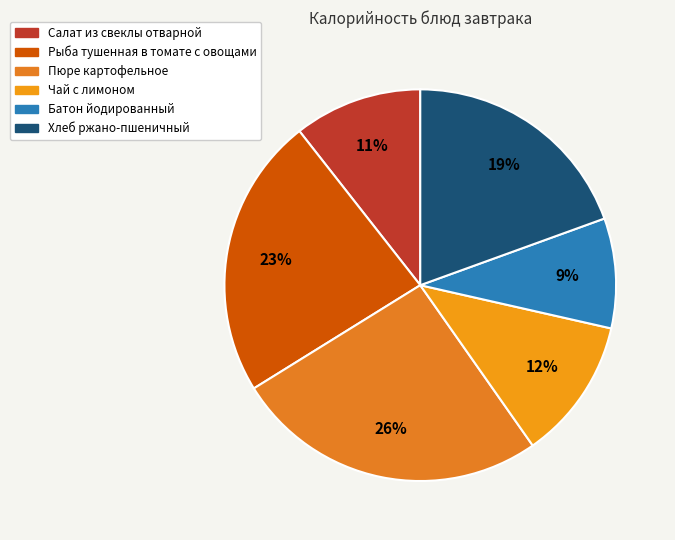

What percentage do Рыба тушенная в томате с овощами and Пюре картофельное together represent?

49.1%